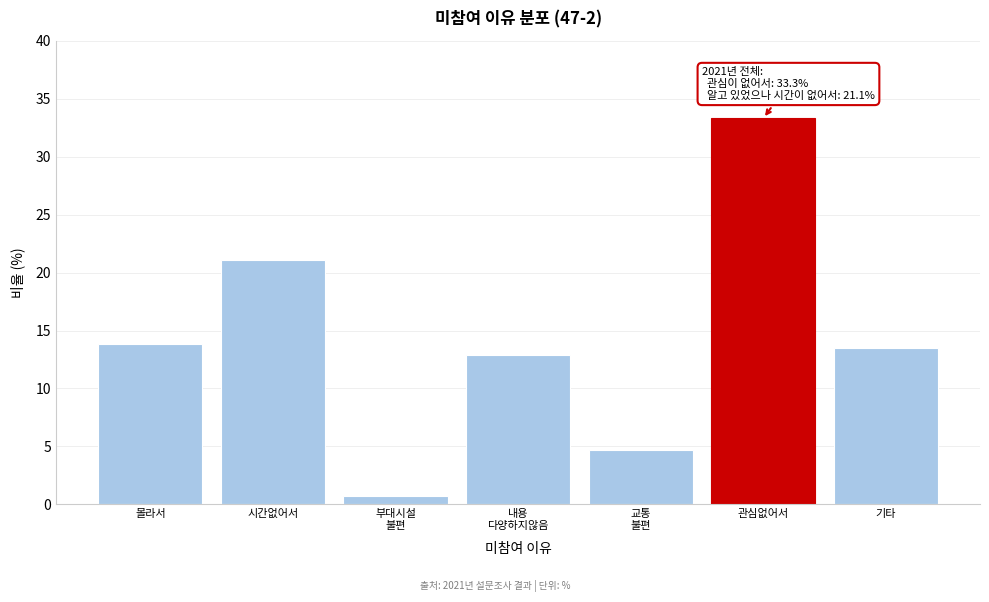

Reading left to right, what are all the values shown in this chart?

13.8	21.1	0.7	12.9	4.7	33.3	13.5